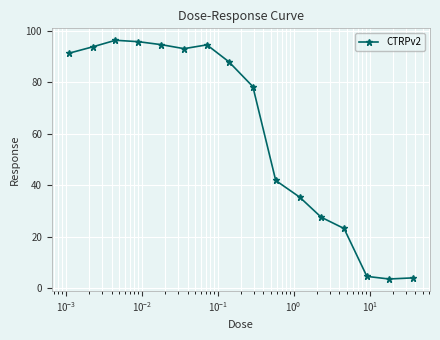

What is the value of the 1st point from the left?

91.3